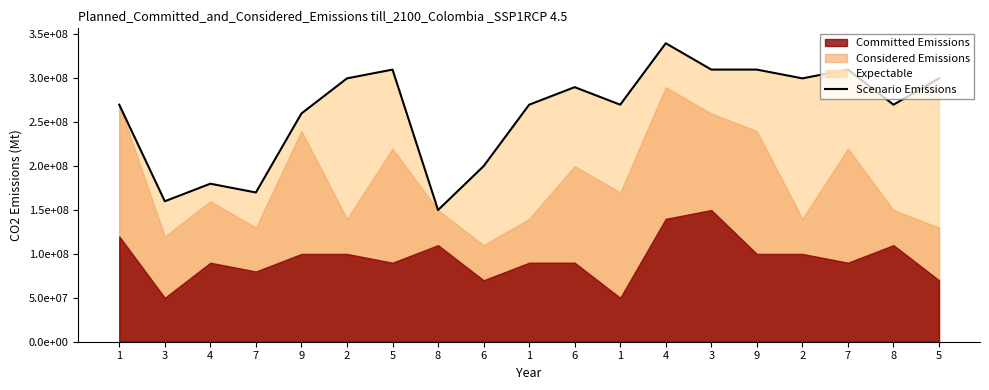

Reading left to right, what are all the values shown in this chart?

270000000	160000000	180000000	170000000	260000000	300000000	310000000	150000000	200000000	270000000	290000000	270000000	340000000	310000000	310000000	300000000	310000000	270000000	300000000